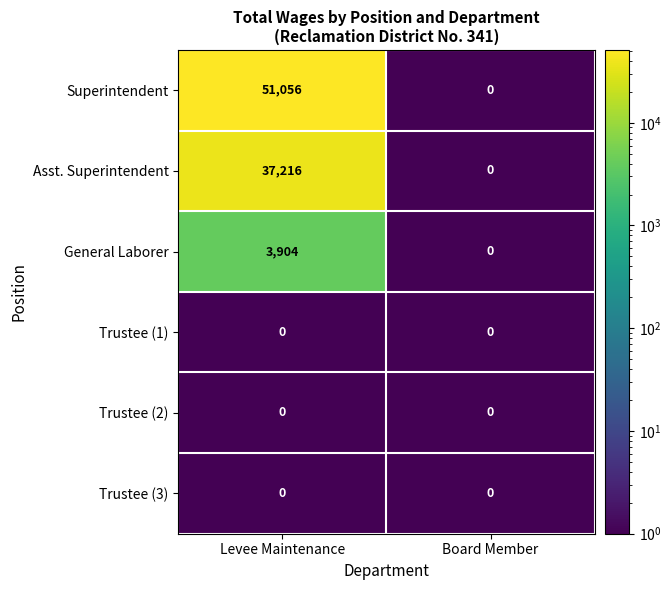

What is the total value across all series at Levee Maintenance?

92176